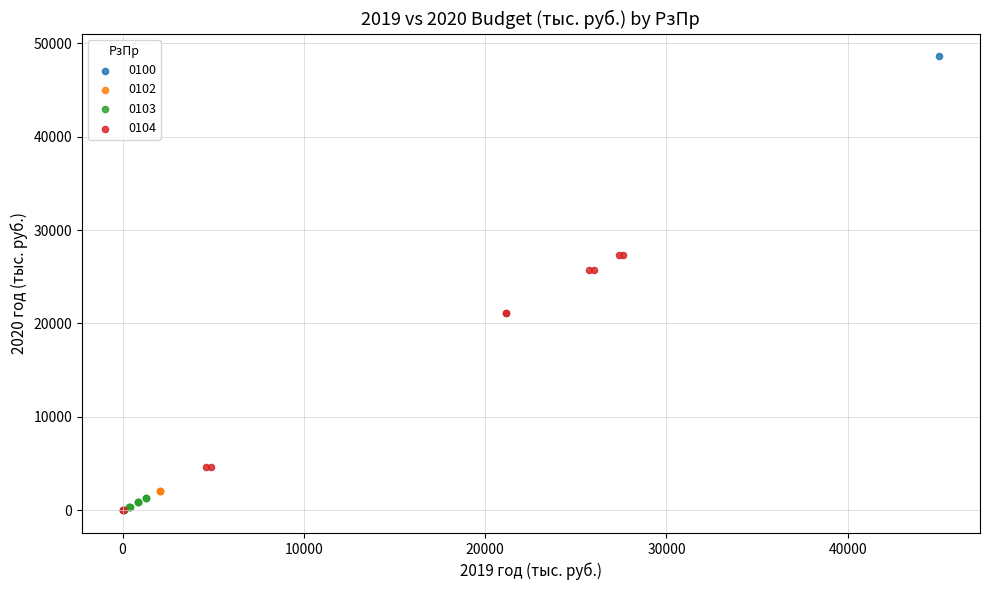

What are all the series names shown in the legend?

0100, 0102, 0103, 0104